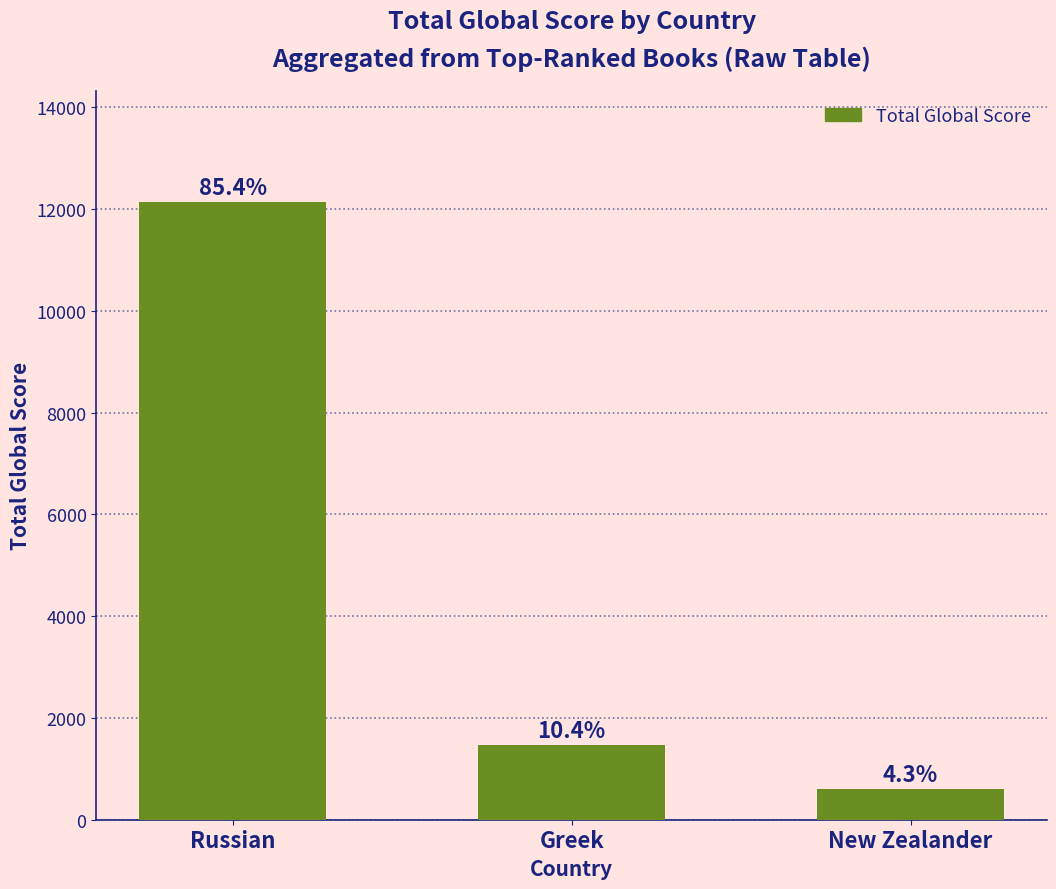

True or false: the data shows 12143 at Russian.

True